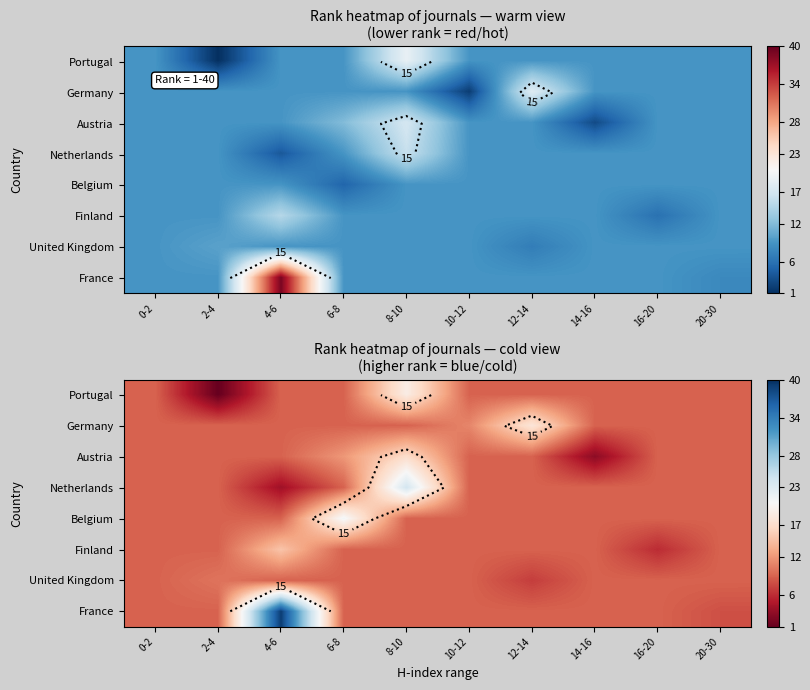

Is the value of France at 10-12 greater than the value of United Kingdom at 8-10?

No